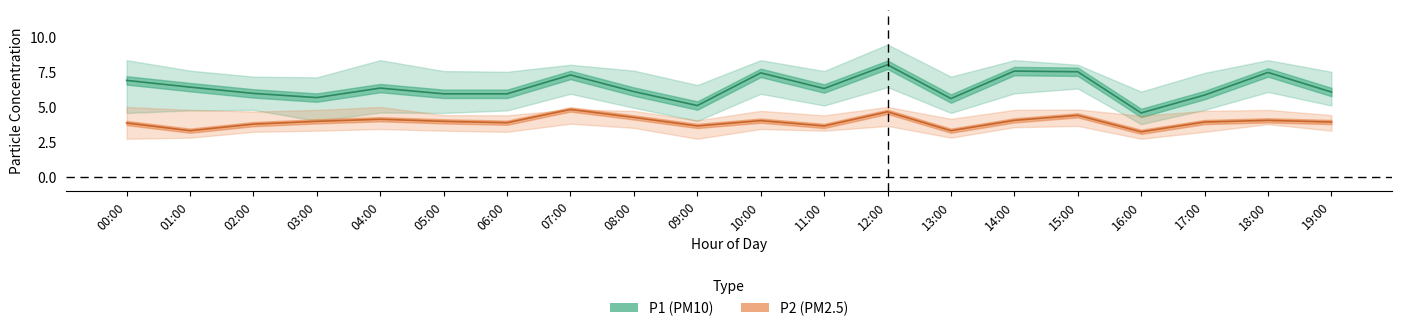

What is the average value of the P2 series?

4.0